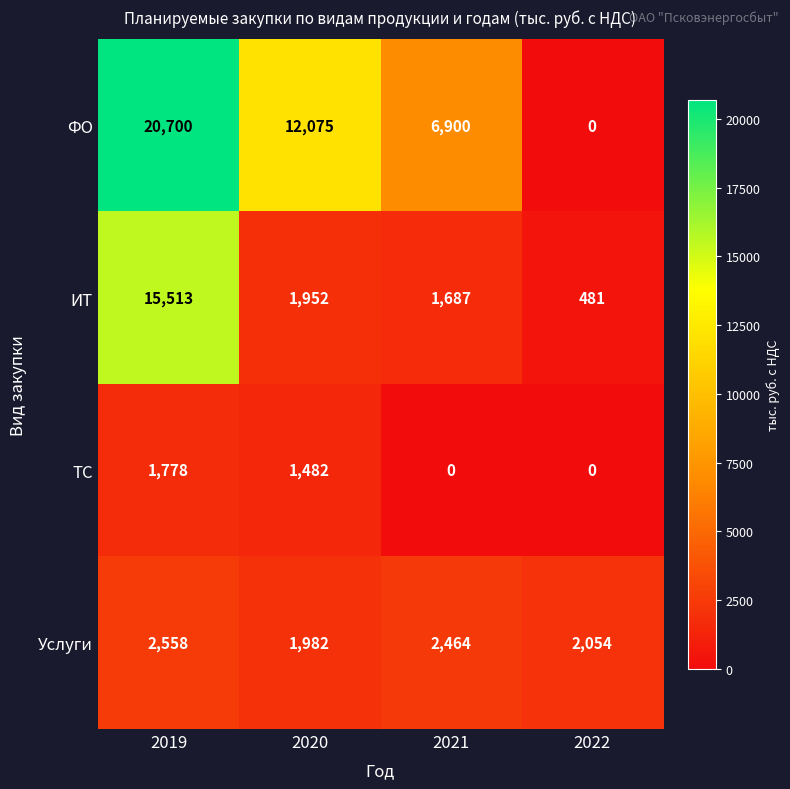

The ФО series shows 33089 at 2019. True or false?

False